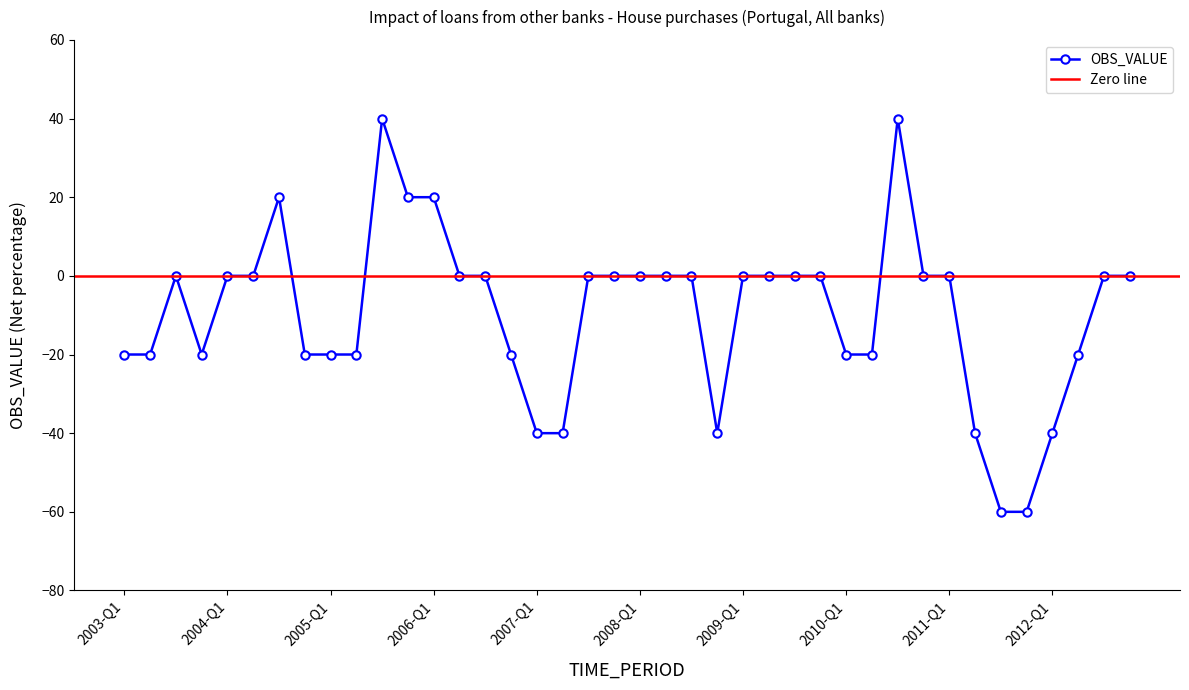

How many points are lower than both their immediate neighbors (excluding endpoints)?

2